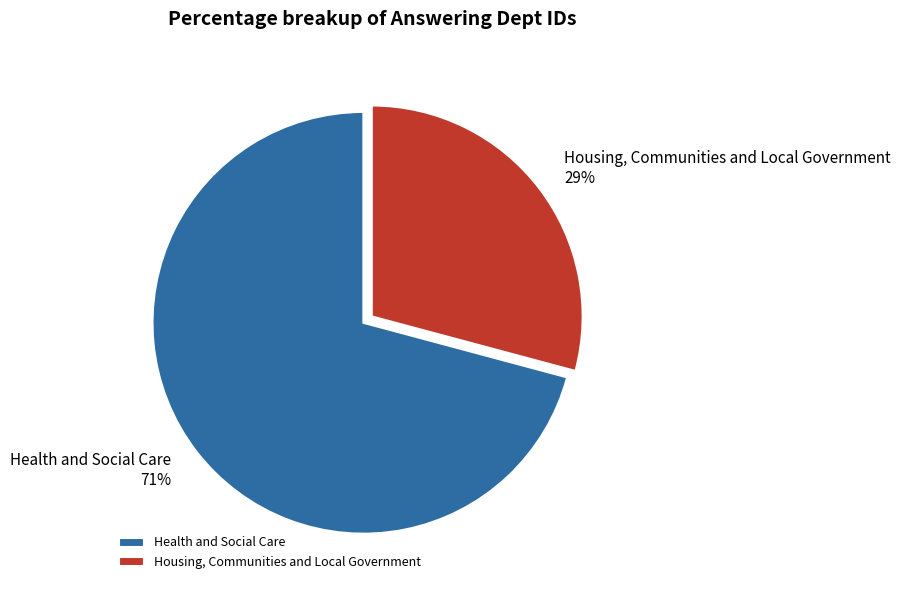

To the nearest percent, what is the average slice percentage?

50%